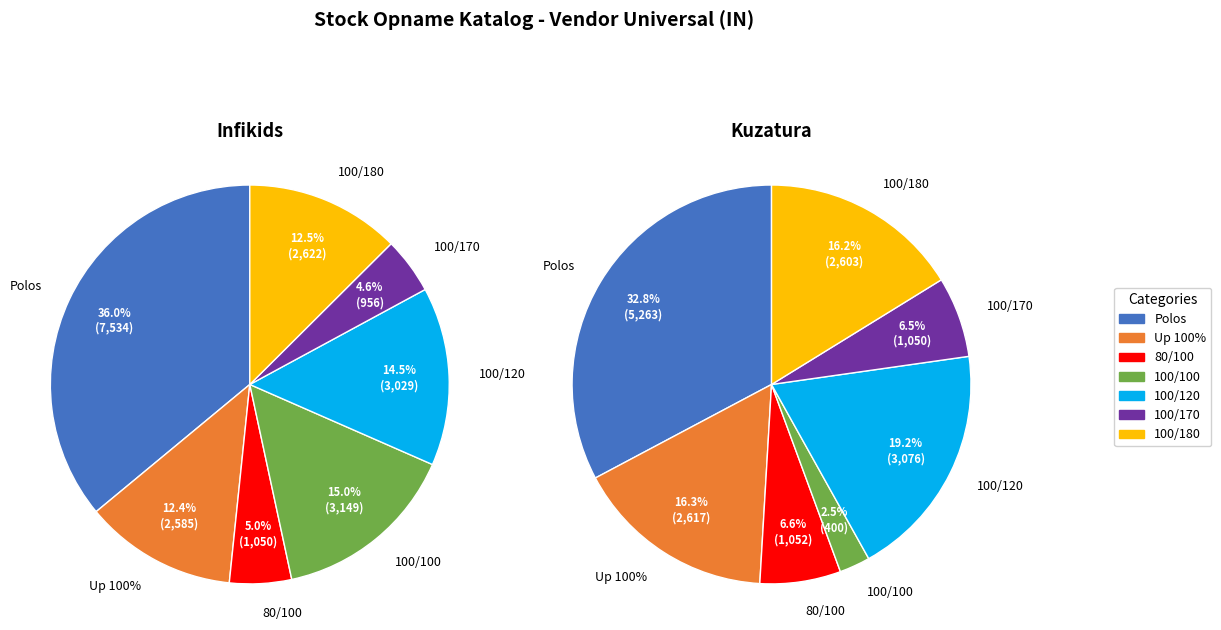

Is it true that Up 100% is 19% of the pie?

False